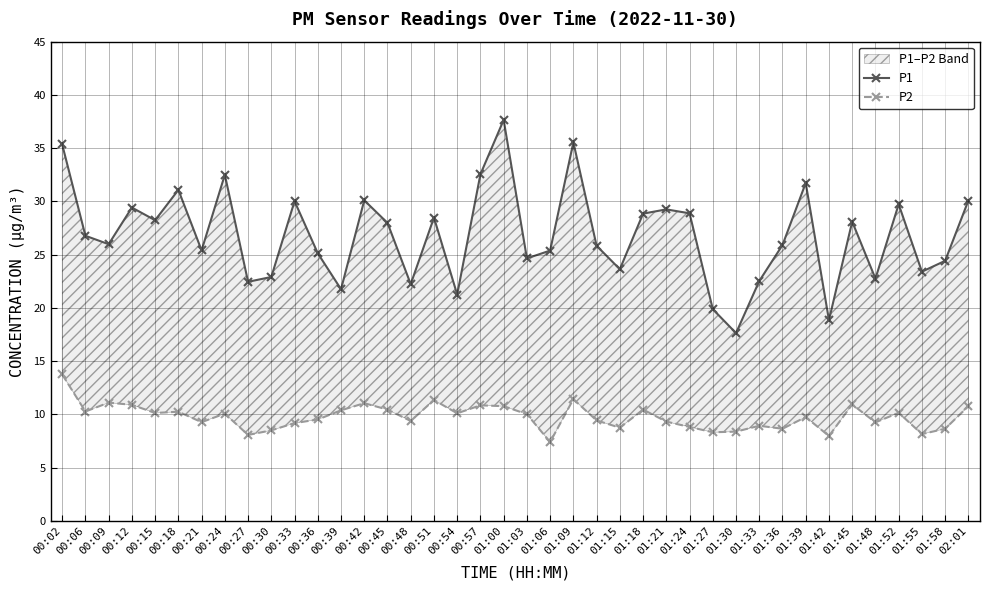

At how many categories does at least one series exceed 8?

40